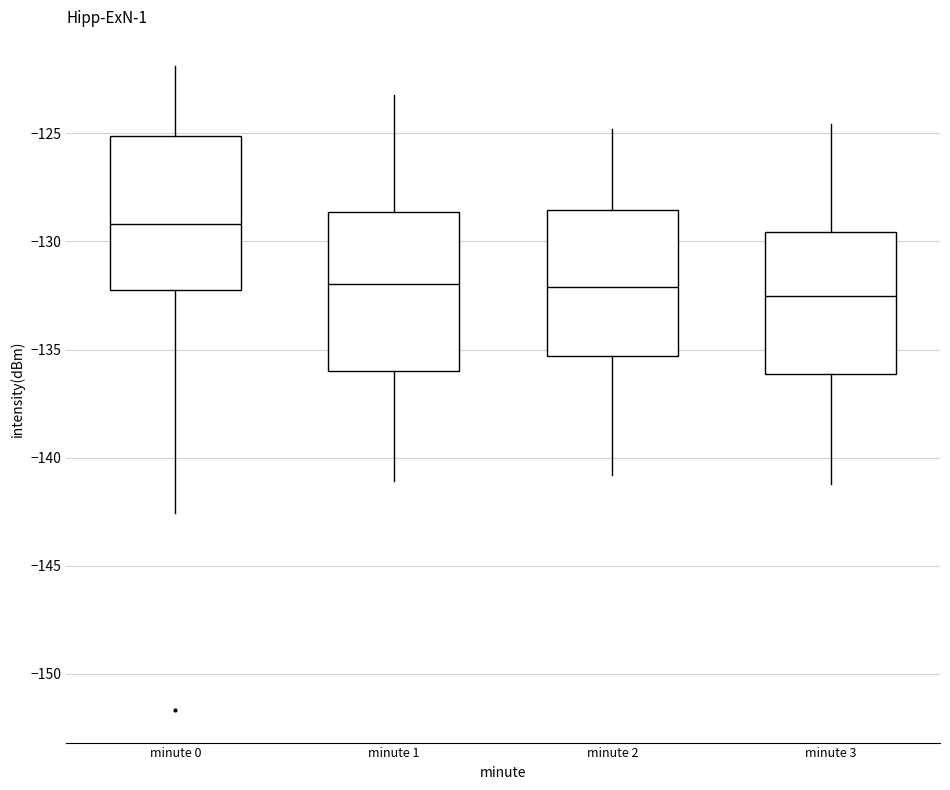

Which box has the highest median line?

minute 0